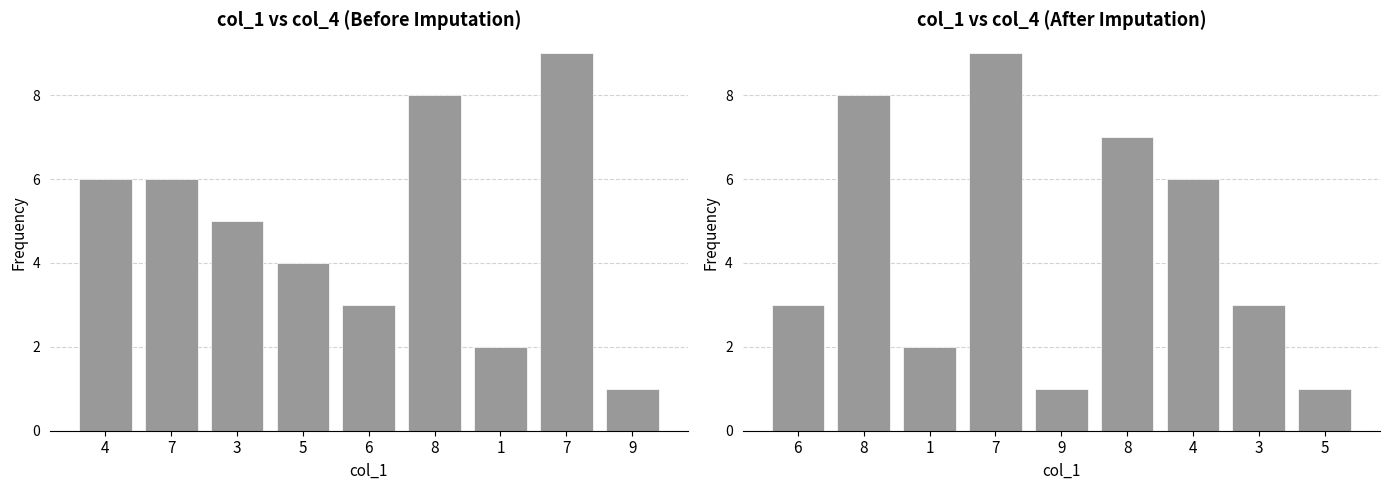

What is the label of the 2nd bar from the left?

8